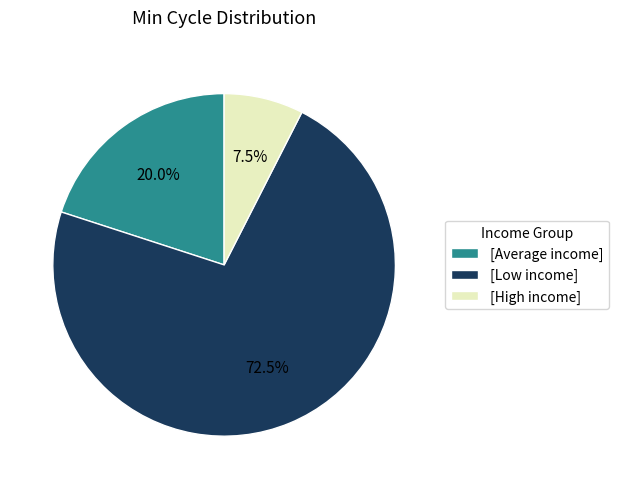

Which slice represents more than half of the pie?

[Low income]